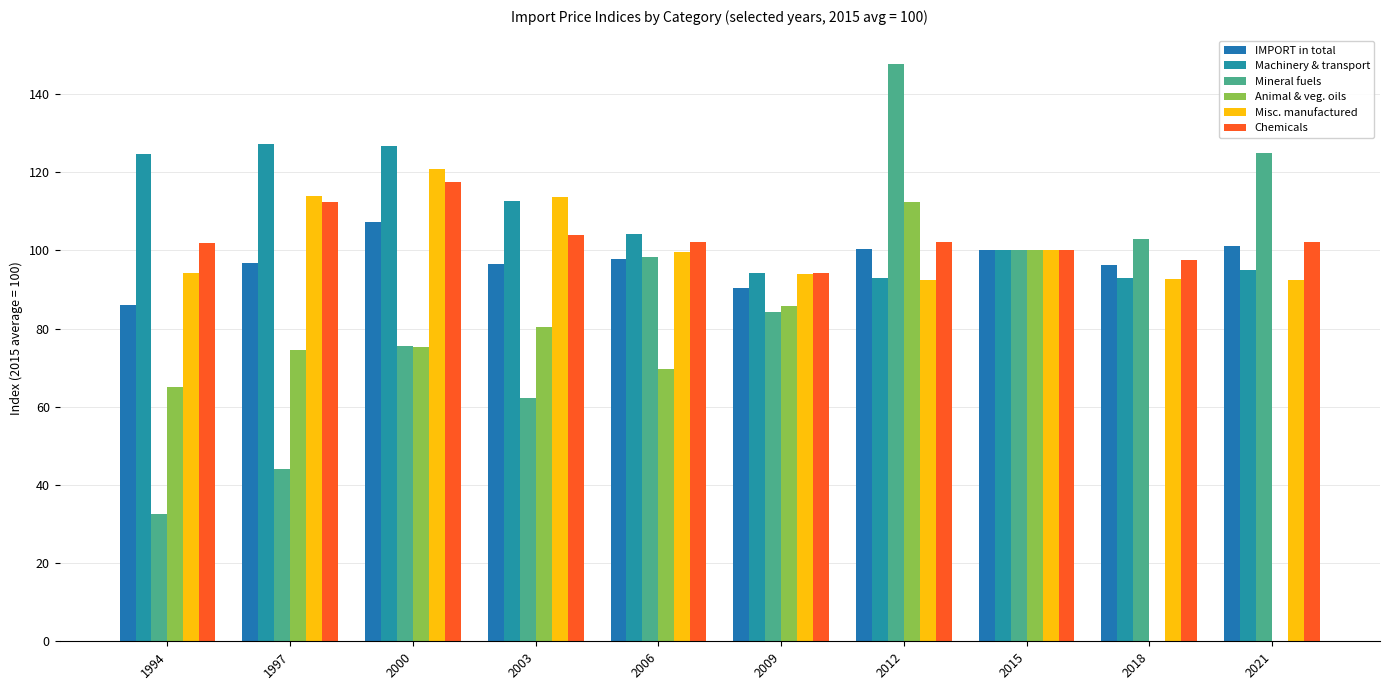

Is the value of Machinery & transport at 1994 greater than the value of Misc. manufactured at 2006?

Yes